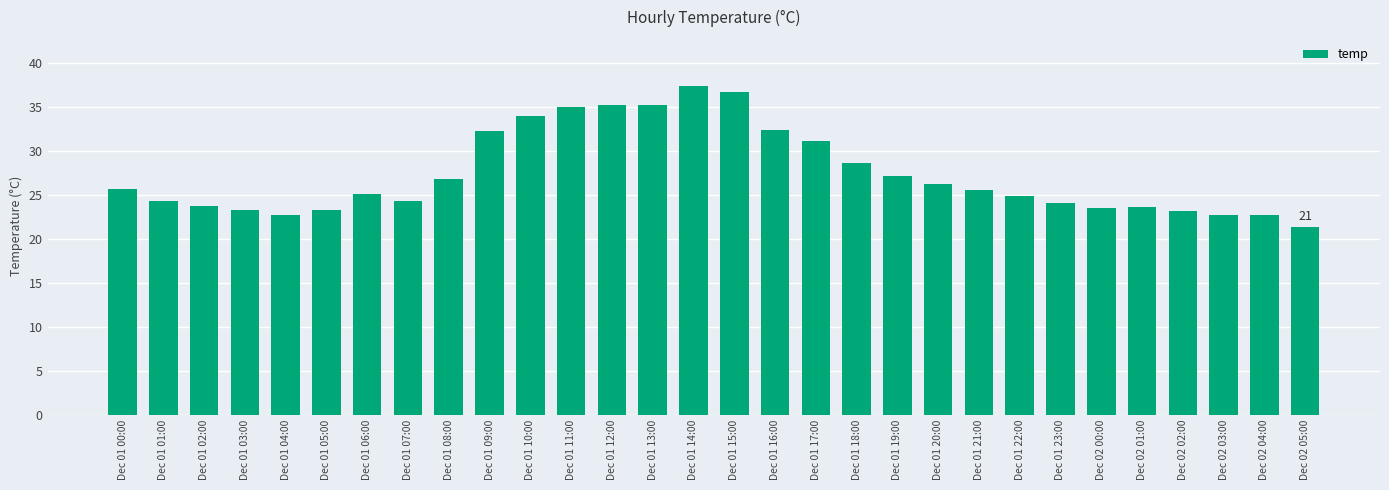

Are the bars horizontal?

No